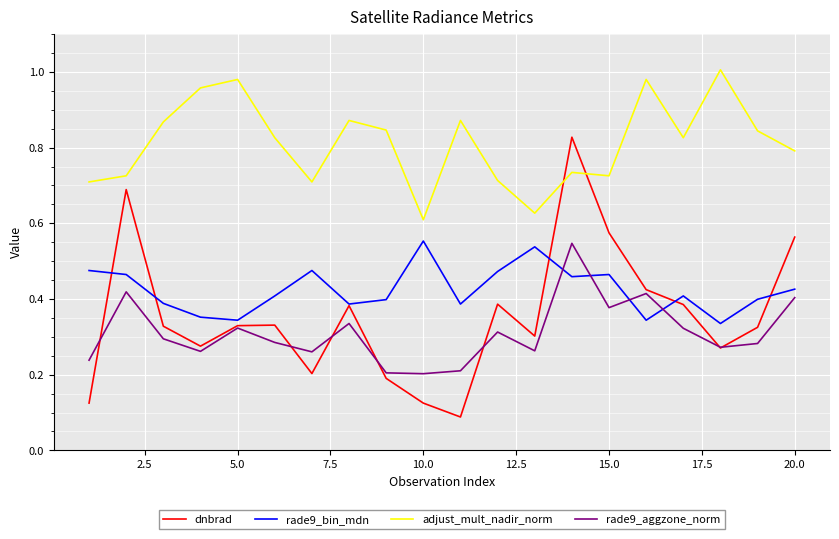

How many intersections are there between dnbrad and adjust_mult_nadir_norm?

2